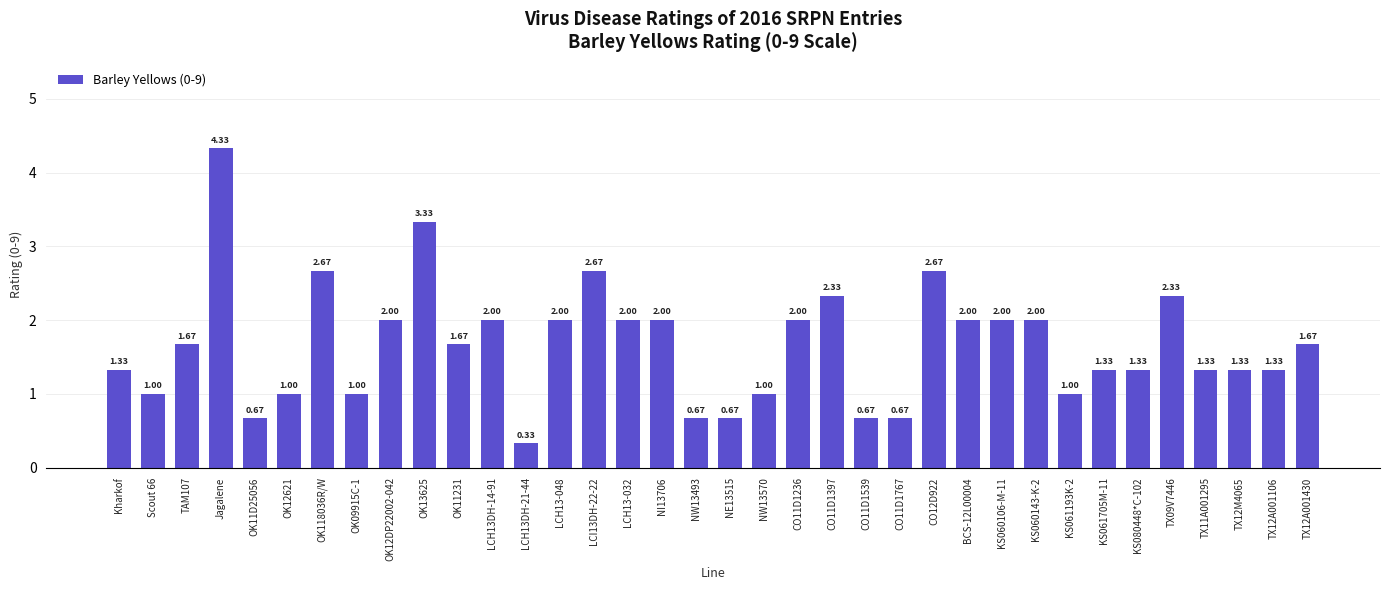

At which label does the data first exceed 1?

Kharkof